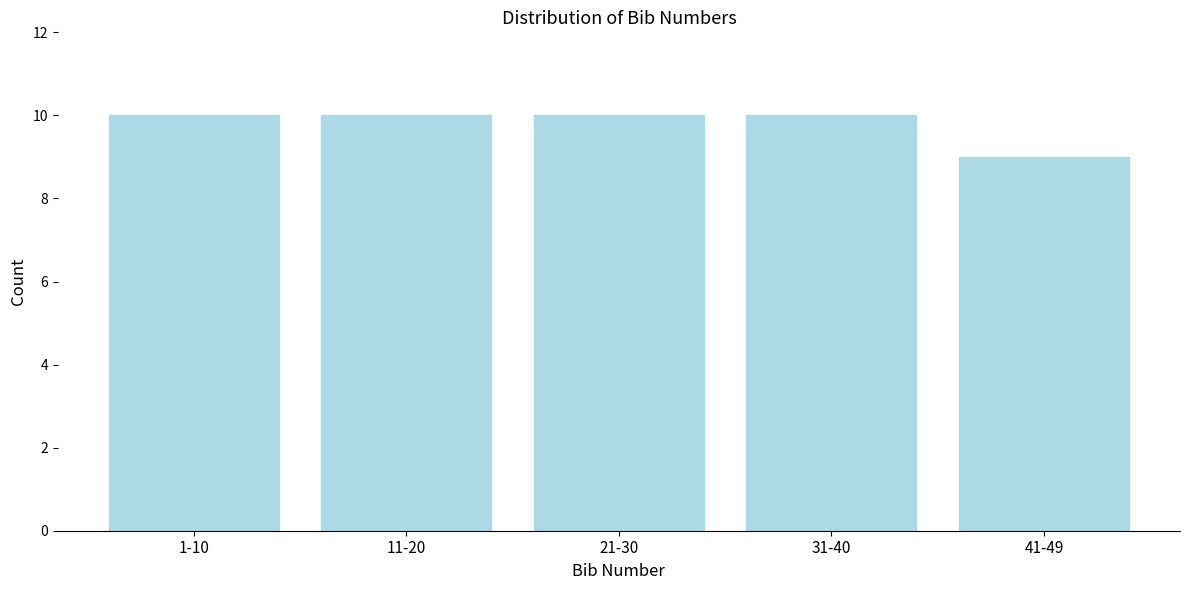

Reading right to left, list all the values displayed in this chart.

41-49=9	31-40=10	21-30=10	11-20=10	1-10=10